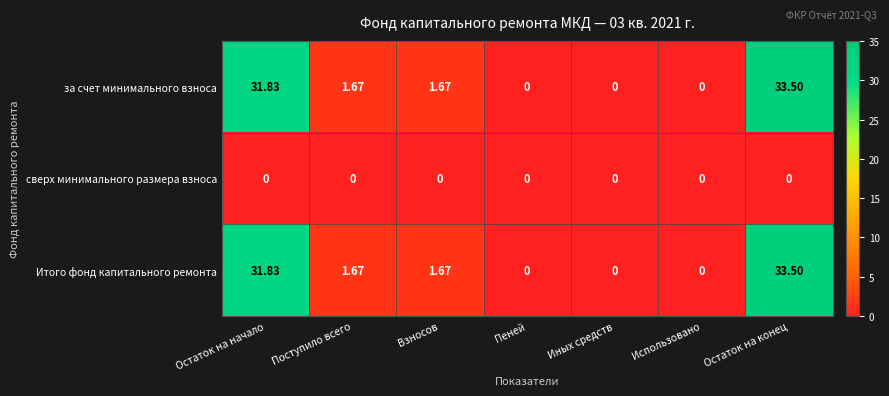

At how many categories does at least one series exceed 1?

4